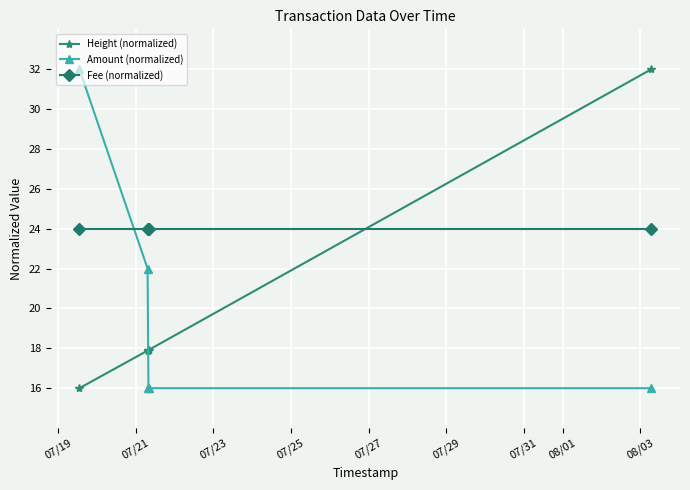

True or false: Amount (normalized) has more than 2 points higher than both neighbors.

False